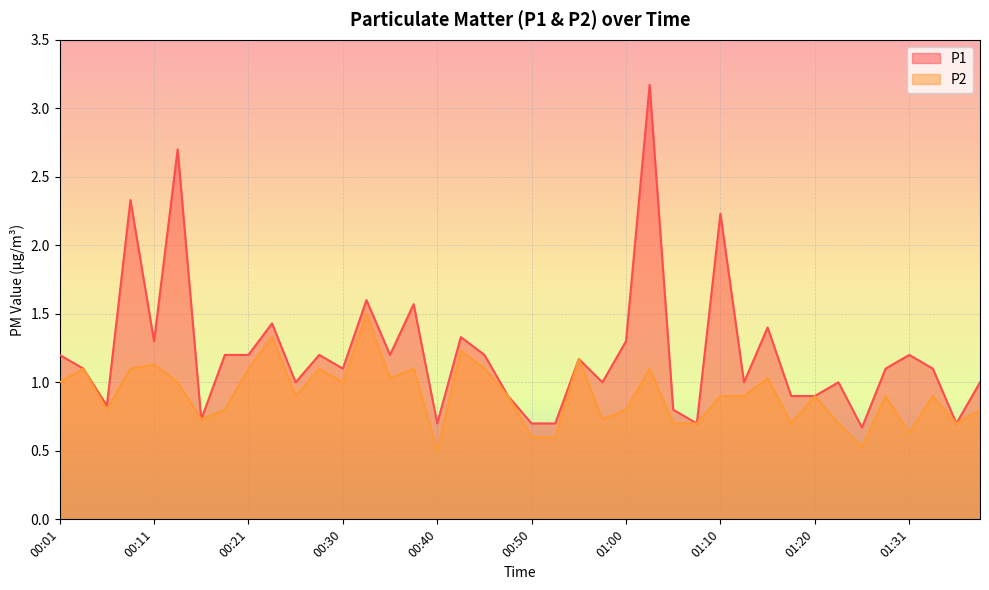

At which label is P2 closest to 1?

00:01